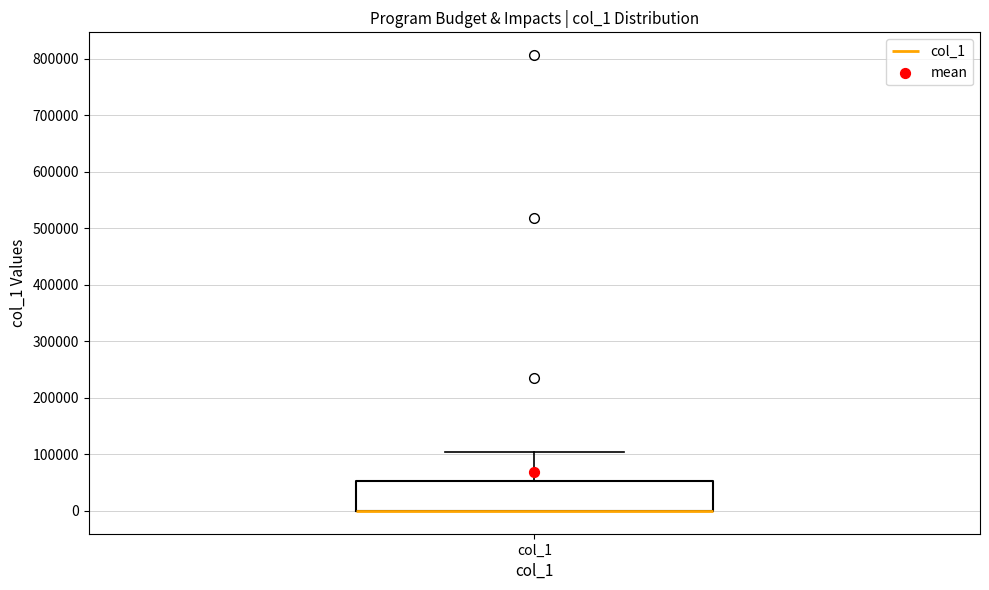

Transcribe this box plot: give where the median line is, the range the box spans, and where the two whiskers end, as read against the y-axis. The values are not printed on the chart, so give them approximately, as read against the axis.

median 0 (drawn on the box's lower edge), box 0 to 50000, whiskers 0 to 100000